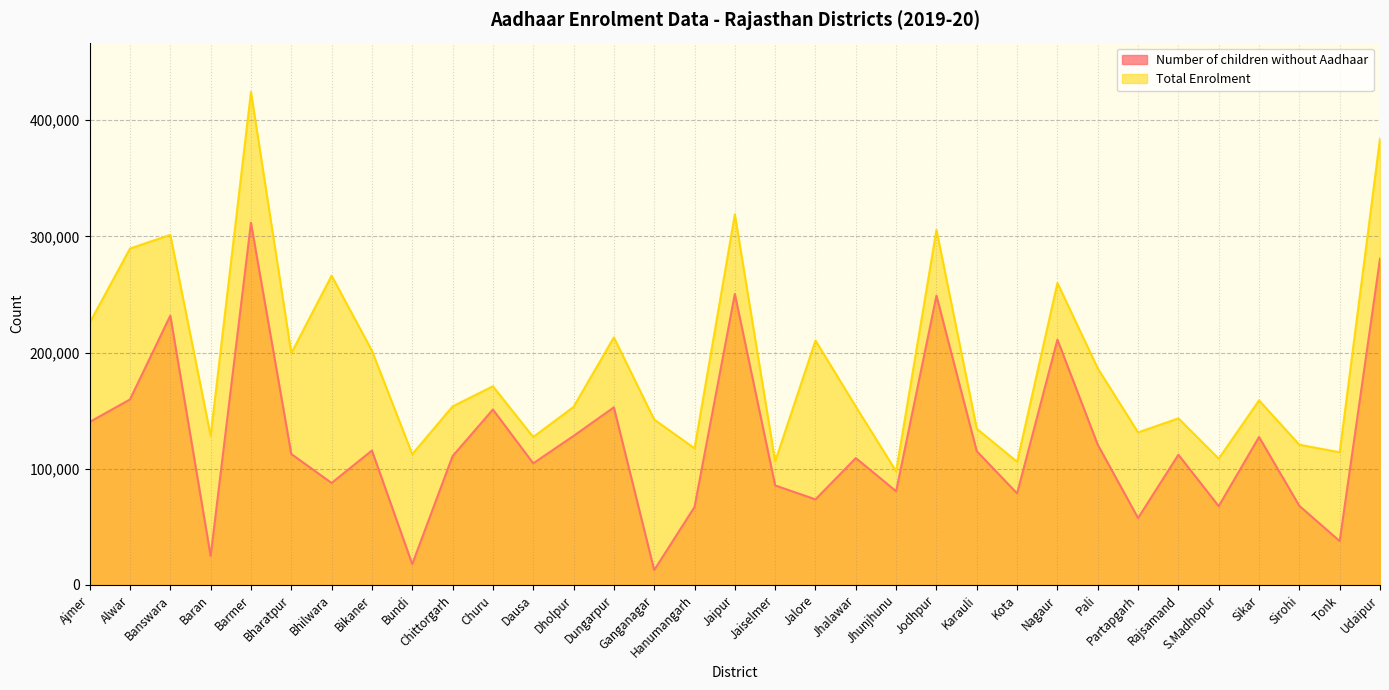

How many interior local valleys does the Total Enrolment series have?

11